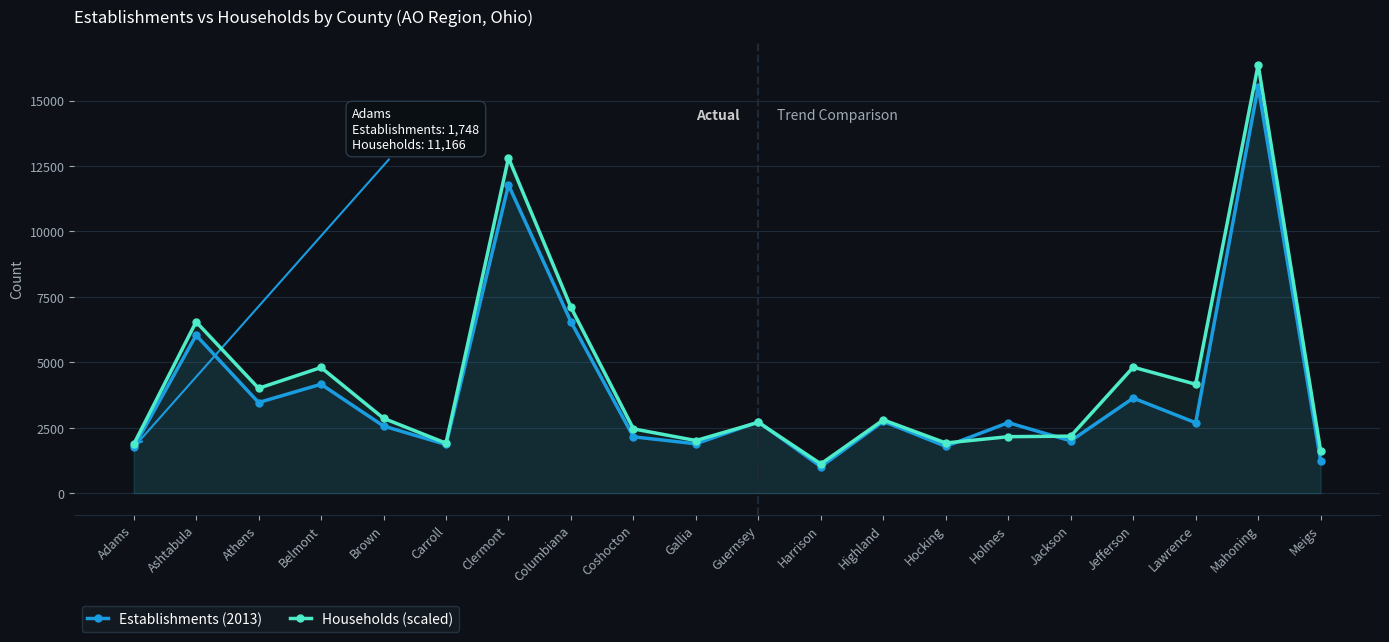

Where is the first local maximum for Households (scaled)?

Ashtabula